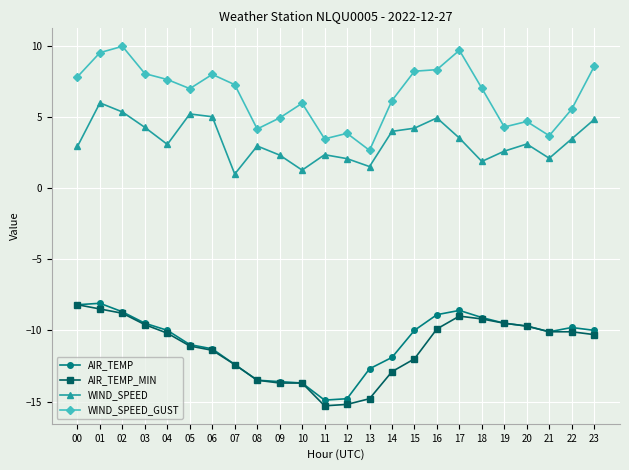

What is the value of the WIND_SPEED point at the 13th from the left?

2.1